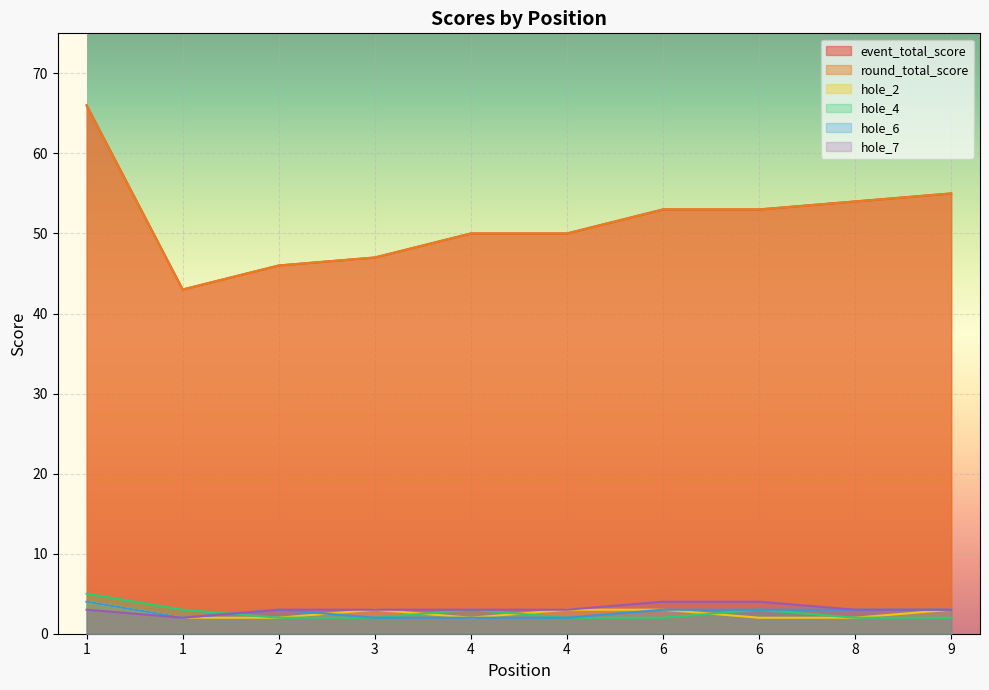

What is the average value of the hole_2 series?

3